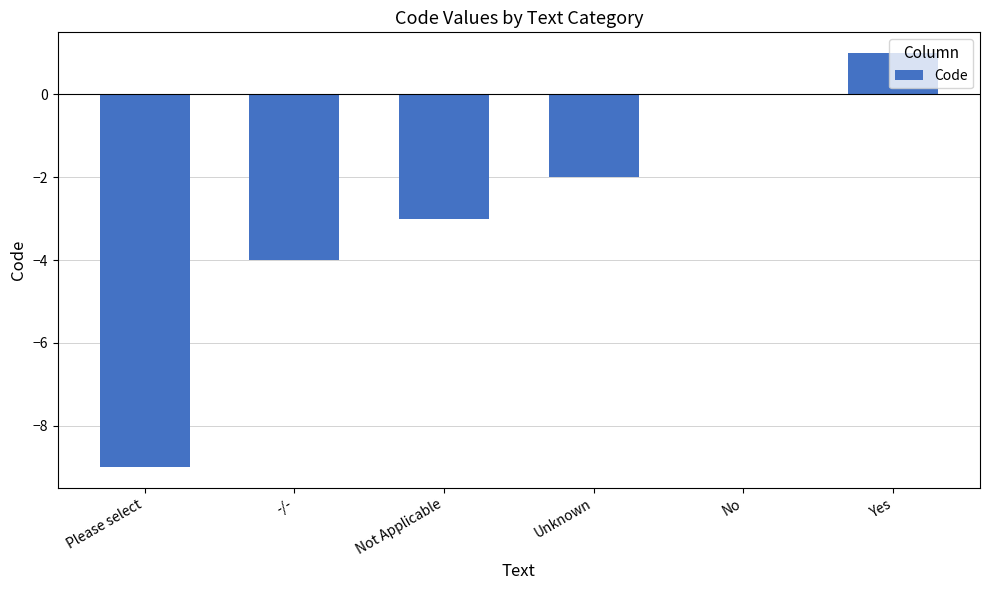

How many series are shown in this chart?

1